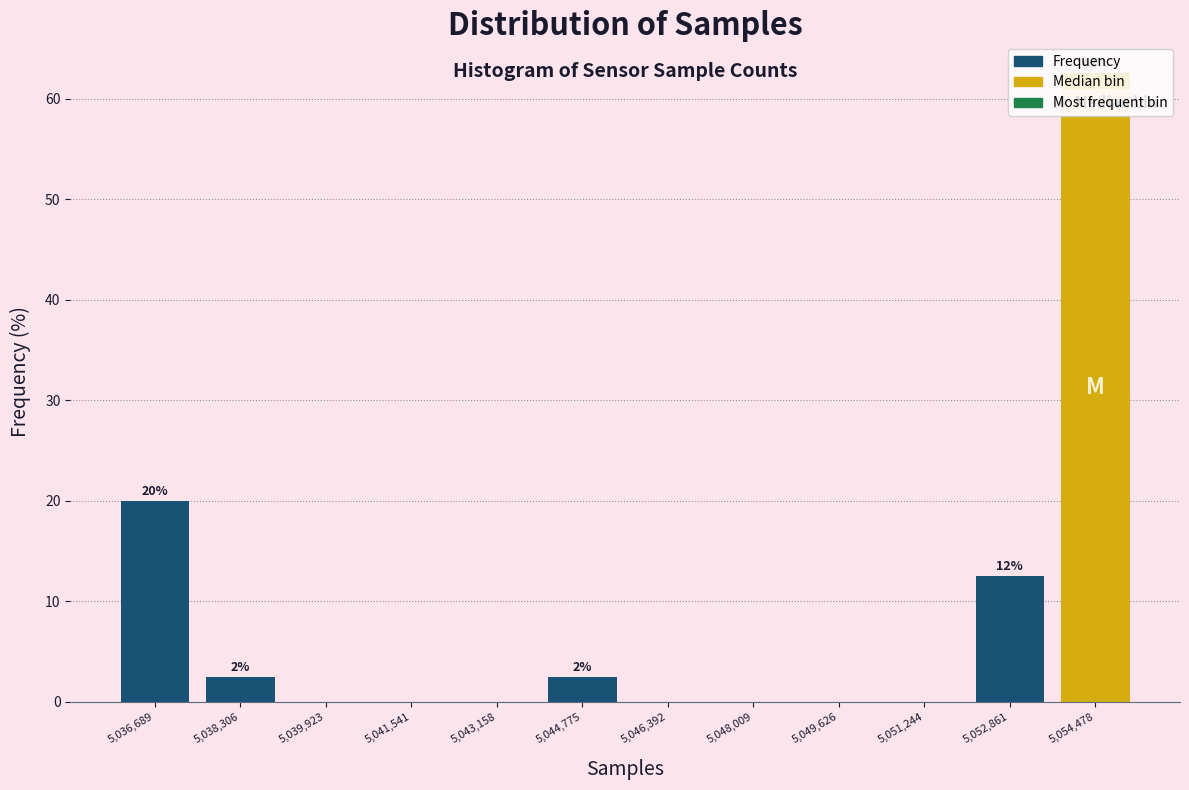

Over which range of the x-axis is the bar tallest?

5053600 to 5055200